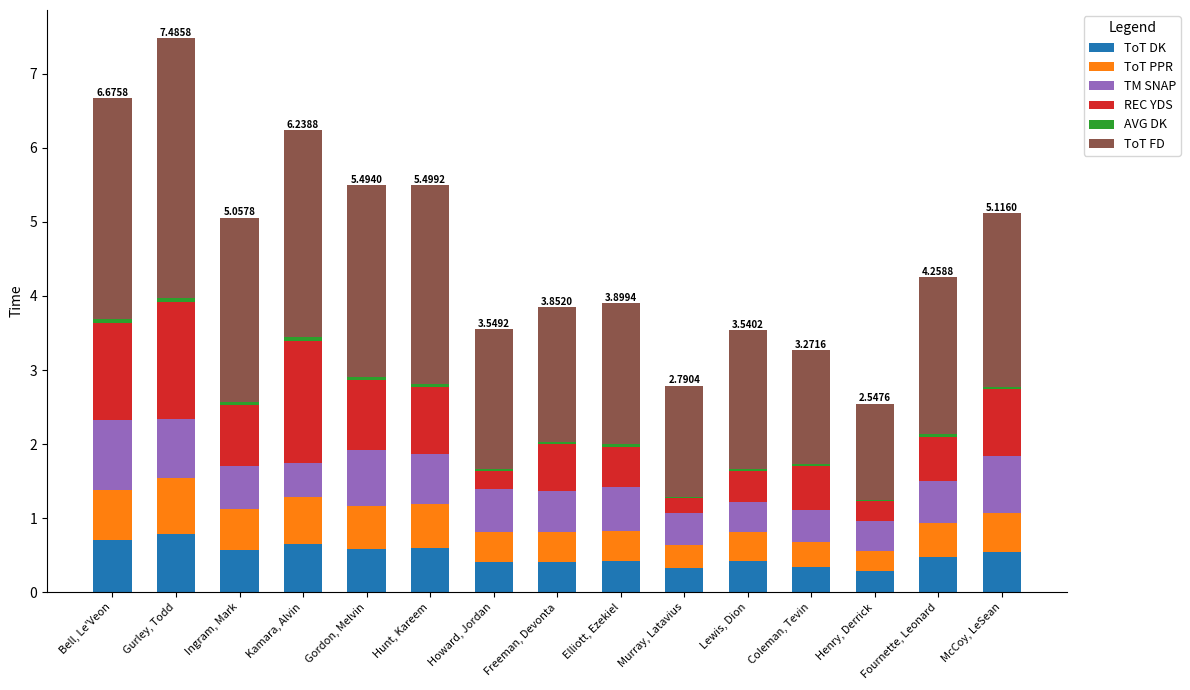

True or false: ToT DK has a value of 0.5 at Fournette, Leonard.

True